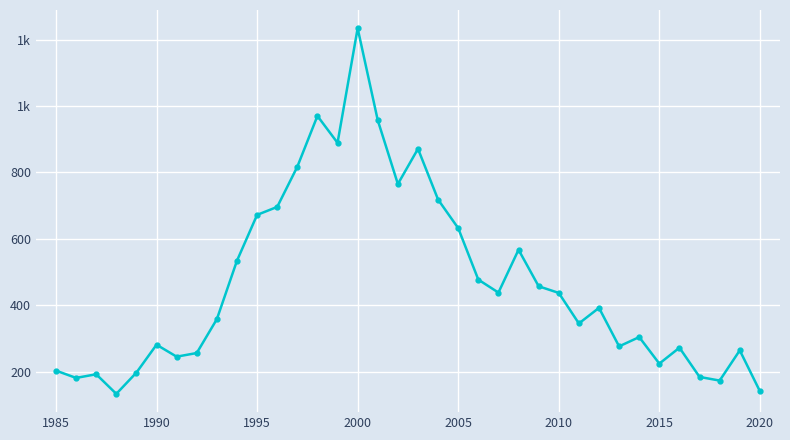

Is this an area chart (filled region under the line)?

No